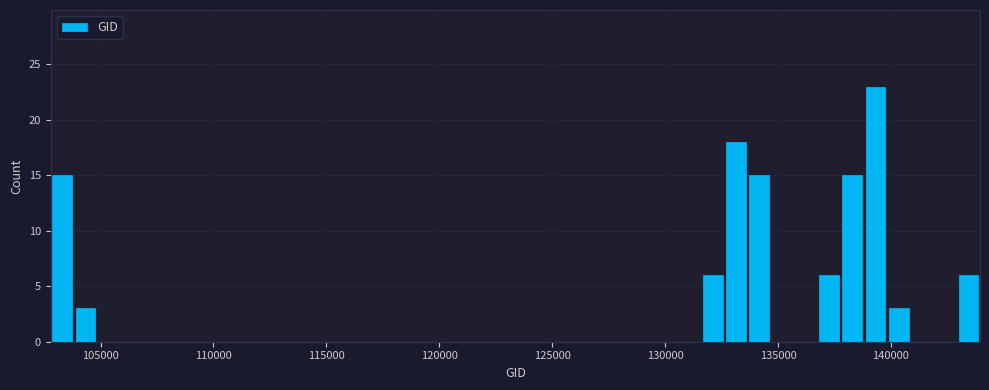

Read against the x-axis, roughly where is the centre of the tallest bar?

139500